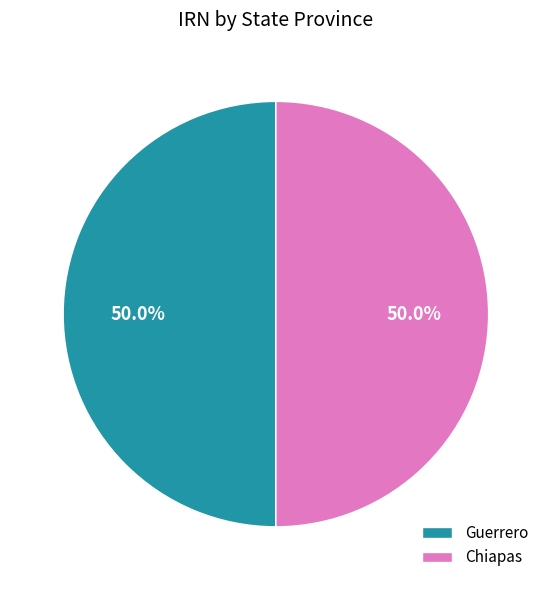

Combined, what portion of the pie is Guerrero and Chiapas?

100.0%